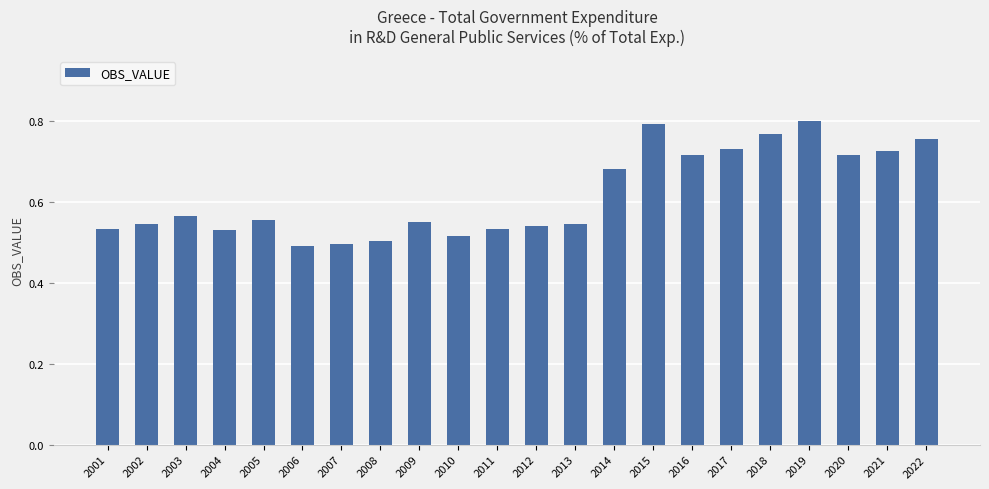

Is it true that the value at 2010 is 0.5?

True